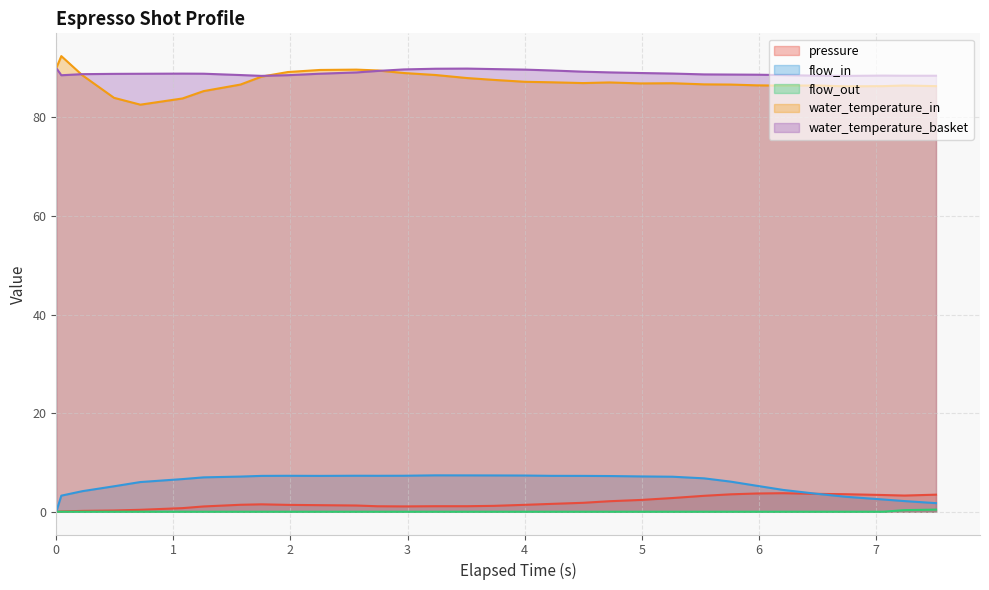

True or false: pressure has more than 2 interior local peaks.

False